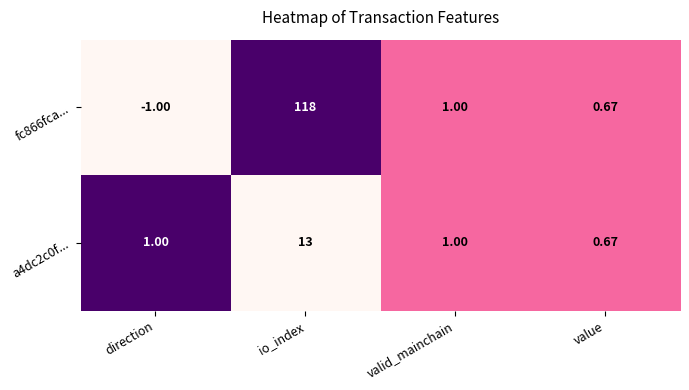

Is the value of fc866fca... at io_index greater than the value of a4dc2c0f... at valid_mainchain?

Yes